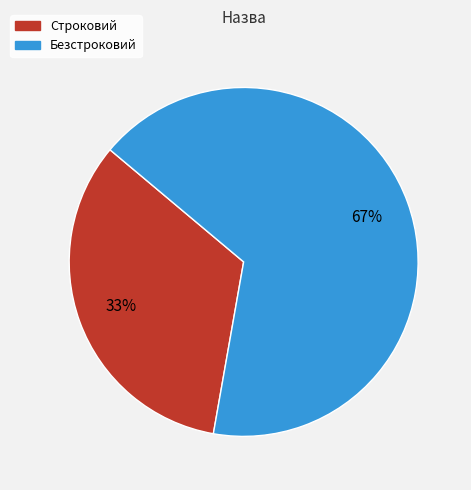

To the nearest percent, what portion does Безстроковий represent?

67%